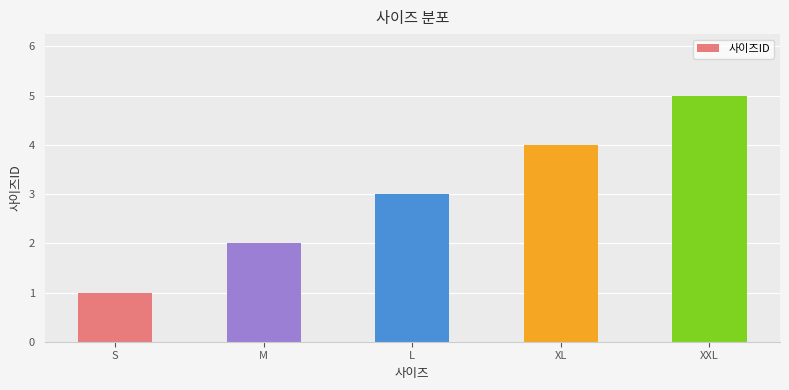

What position from the left is M?

2